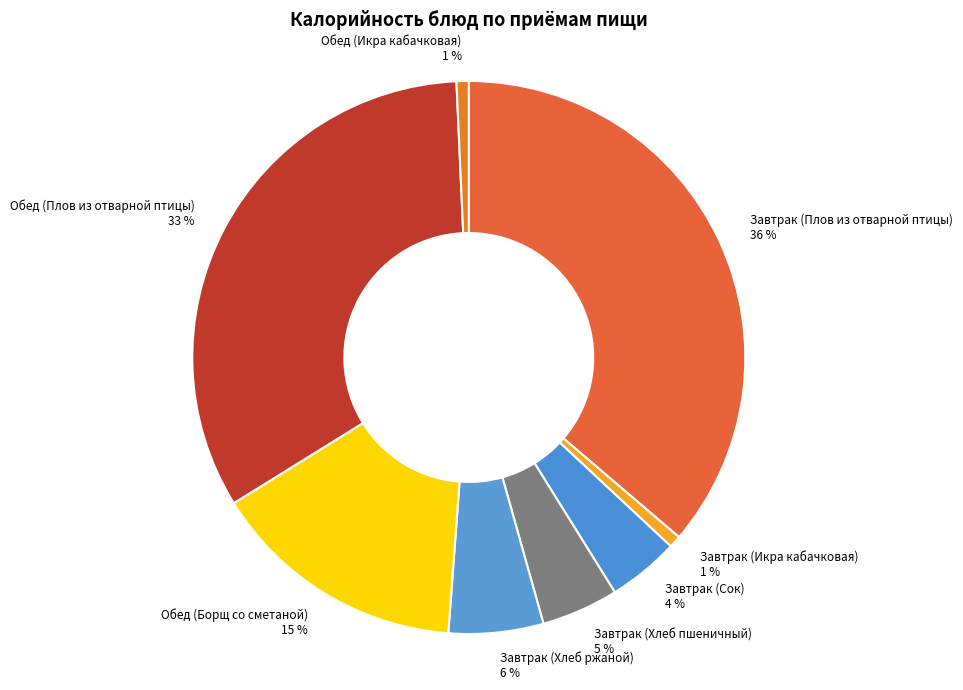

Is there a majority slice in this chart?

No